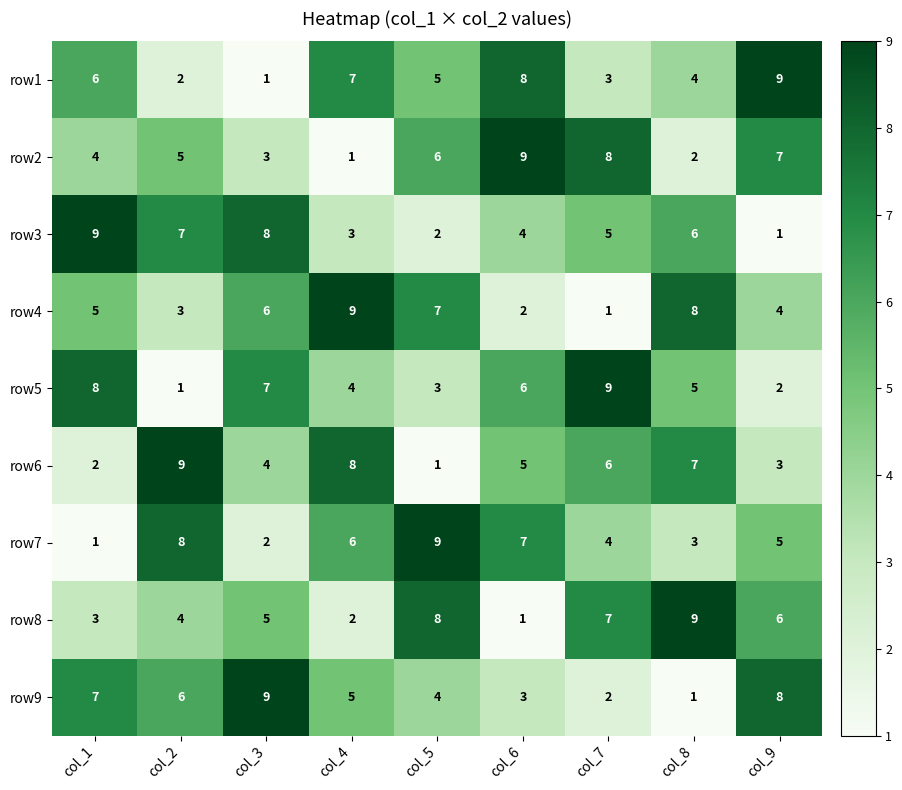

What is the average value of the row1 series?

5